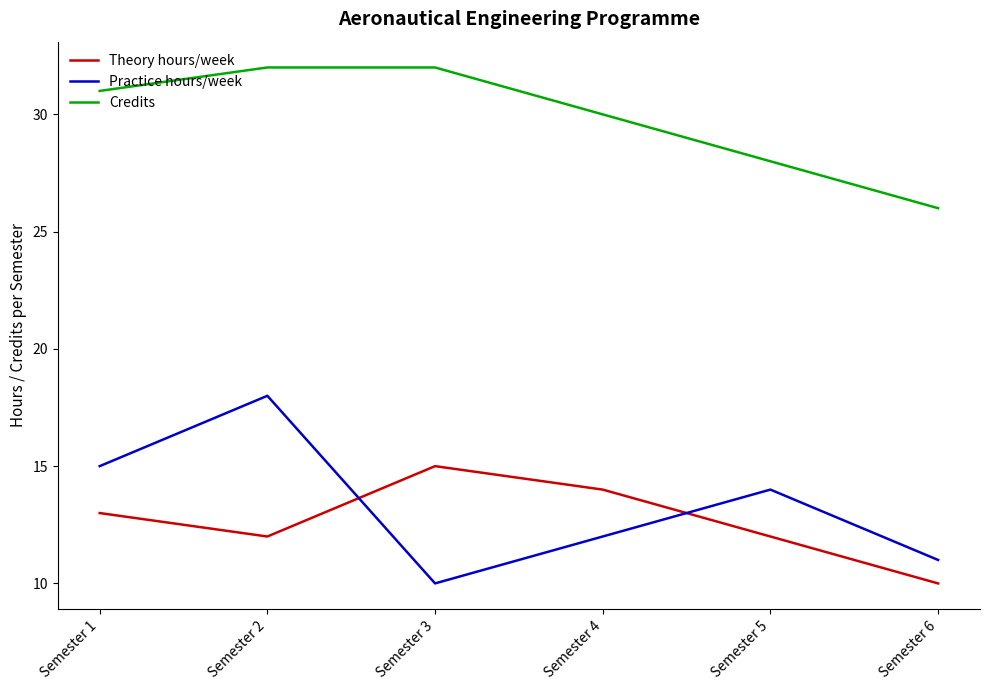

How many lines are shown in the chart?

3